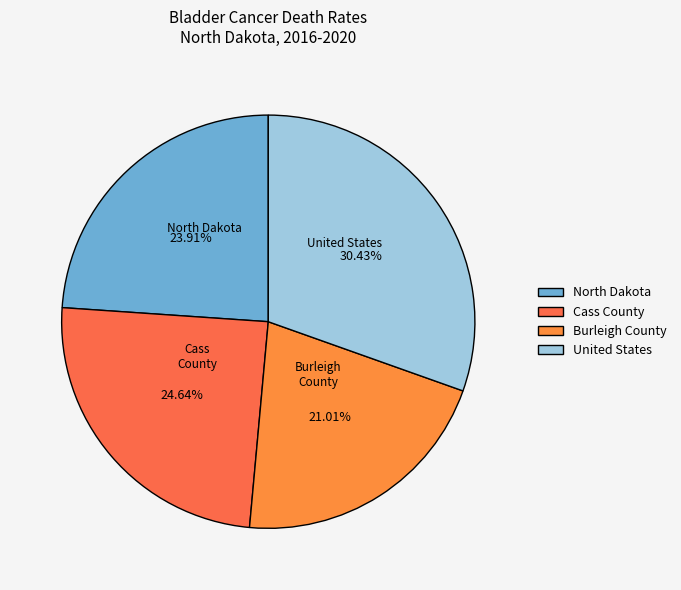

Does any single category account for the majority?

No